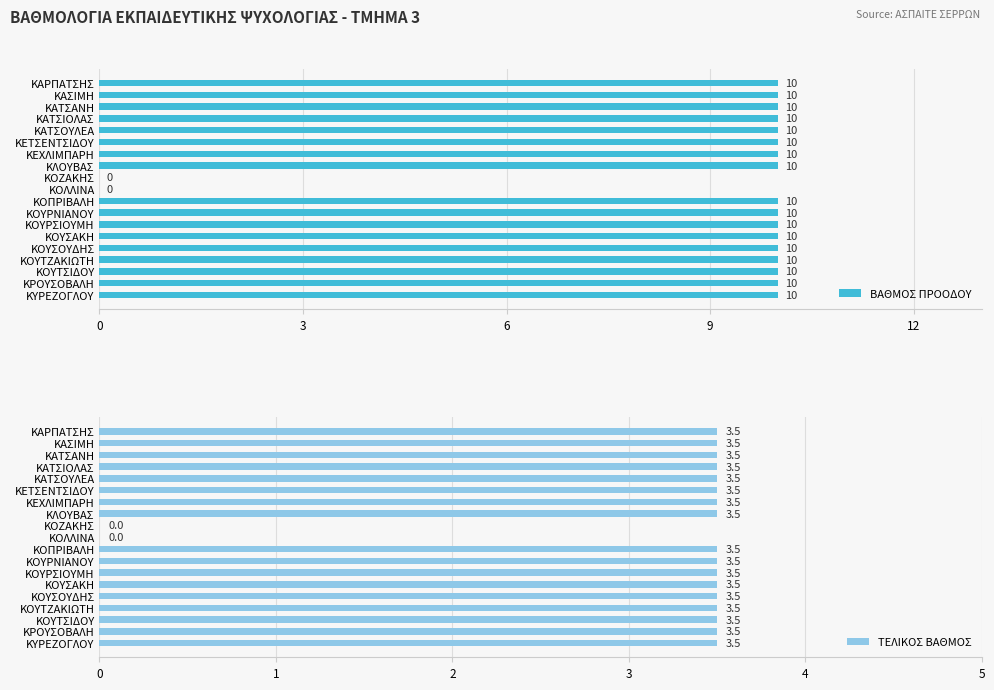

What is the maximum value shown in the chart?

10.0